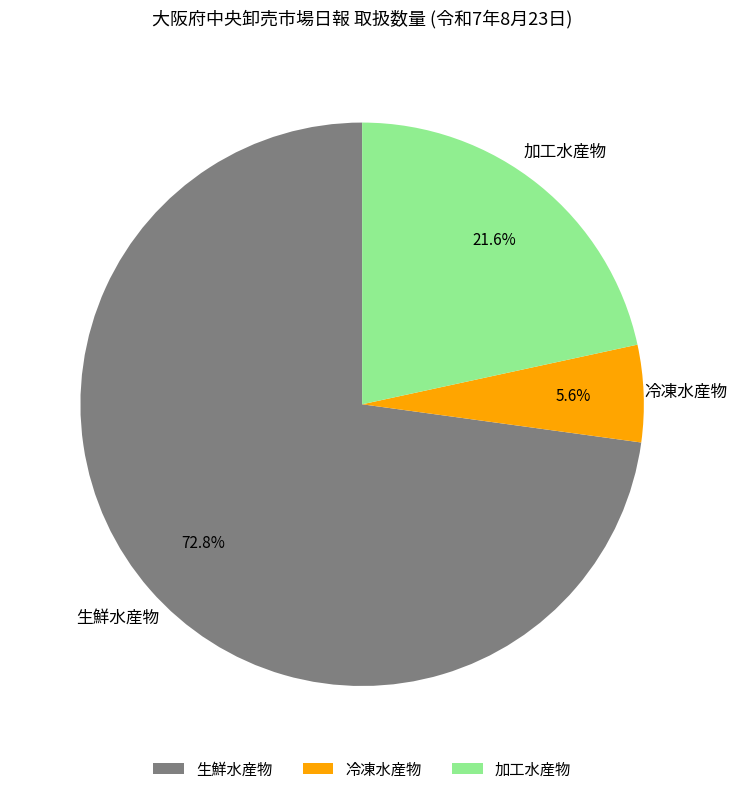

Which has a higher value, 生鮮水産物 or 加工水産物?

生鮮水産物